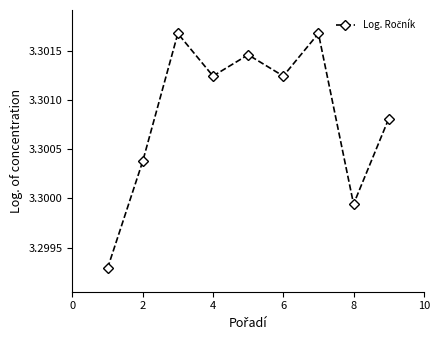

What is the sum of all values?

29.7